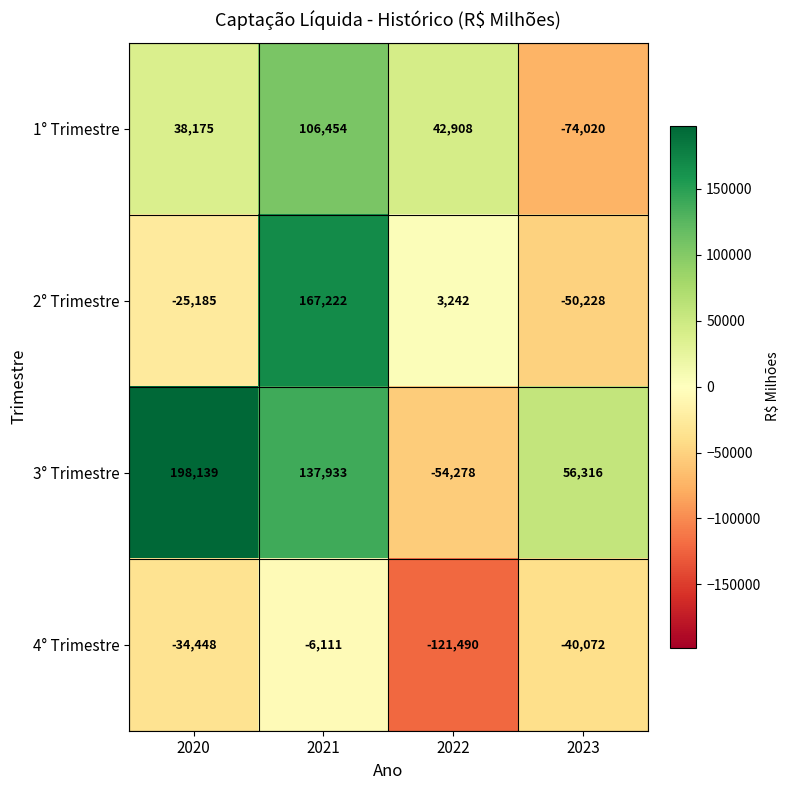

What is the average value of the 4° Trimestre series?

-50530